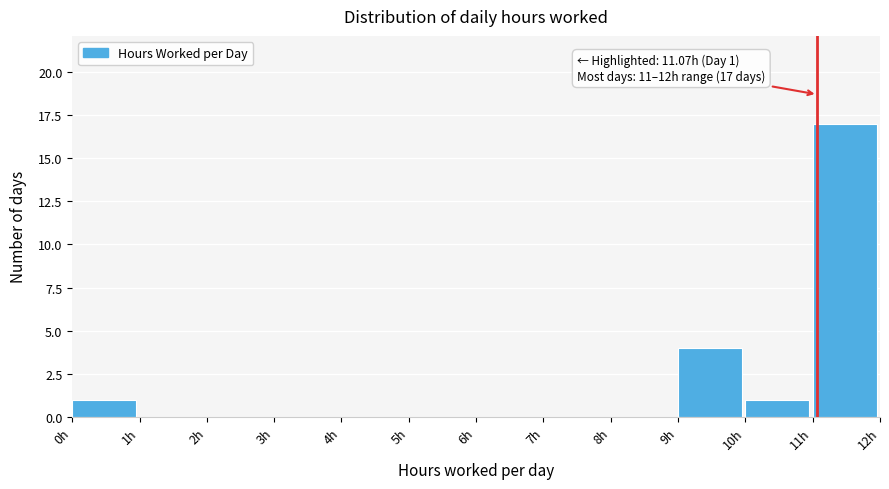

Which range on the x-axis has the tallest bar?

11 to 12